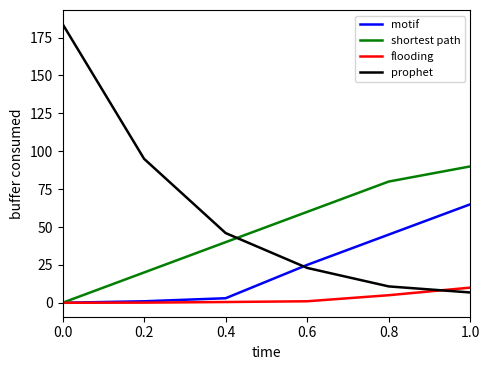

List the labels in order of shortest path value, largest first.

1.0, 0.8, 0.6, 0.4, 0.2, 0.0